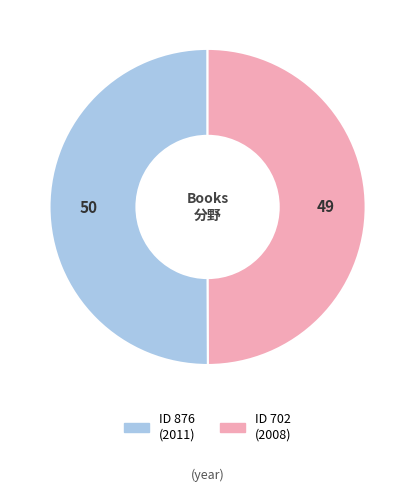

How many segments does this pie chart have?

2